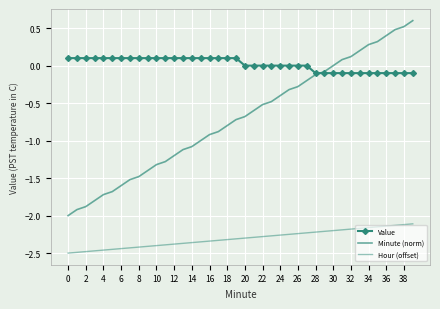

At how many categories does at least one series exceed 0?

29